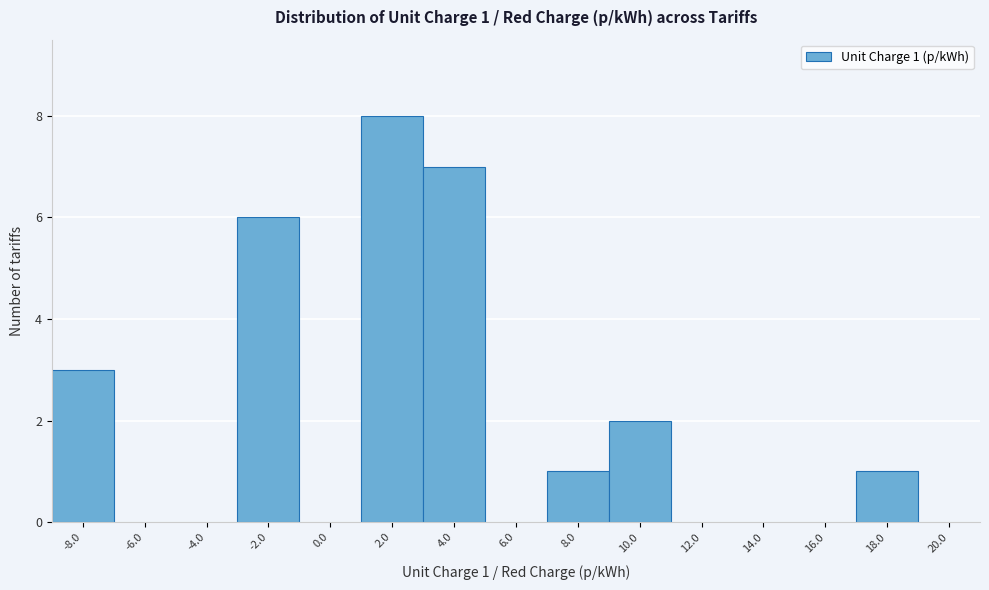

Reading left to right, what are all the values shown in this chart?

-8.0=3	-6.0=0	-4.0=0	-2.0=6	0.0=0	2.0=8	4.0=7	6.0=0	8.0=1	10.0=2	12.0=0	14.0=0	16.0=0	18.0=1	20.0=0